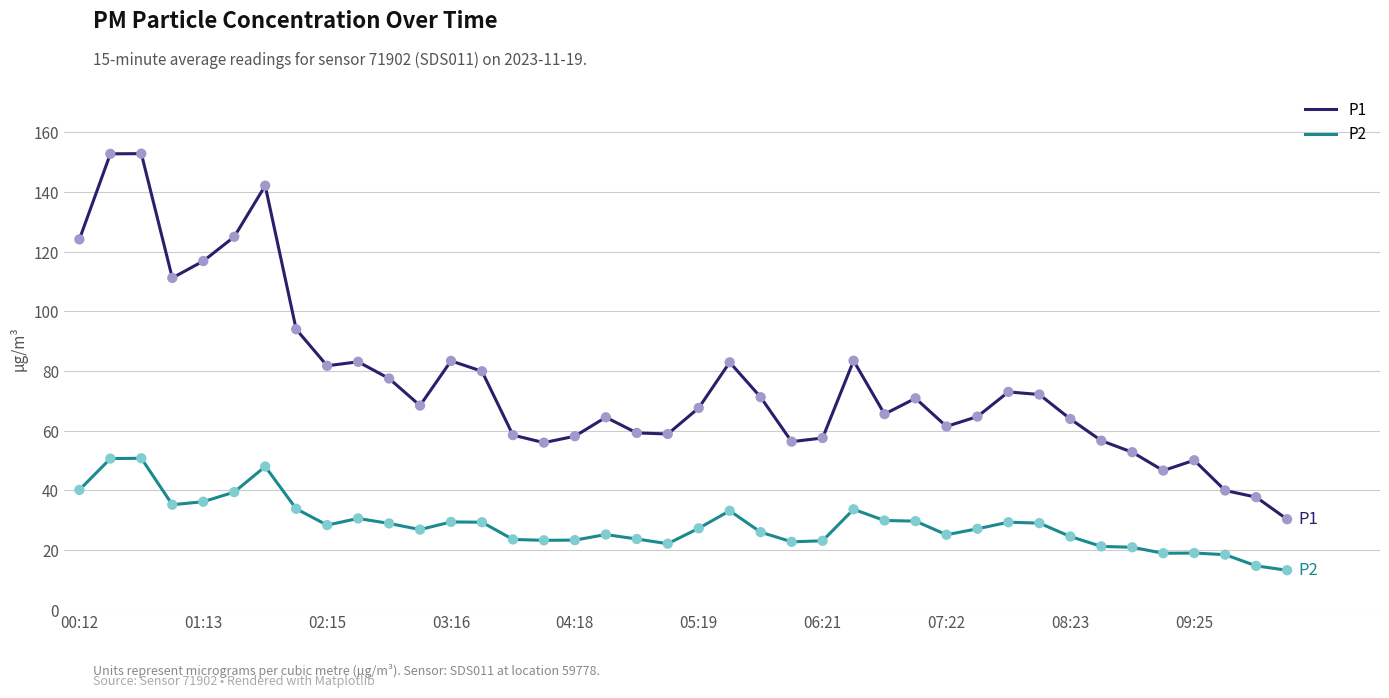

Which series has the largest total across all categories?

P1